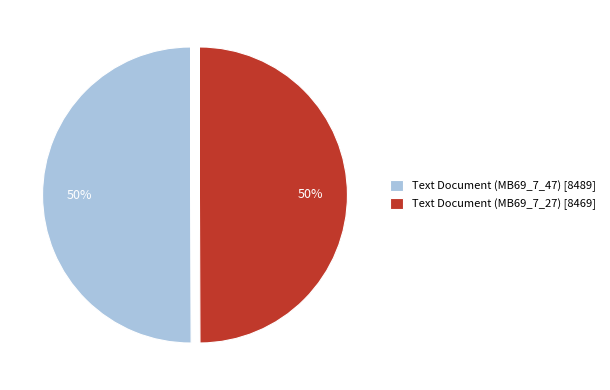

Do Text Document (MB69_7_47) [8489] and Text Document (MB69_7_27) [8469] together represent more than half of the pie?

Yes